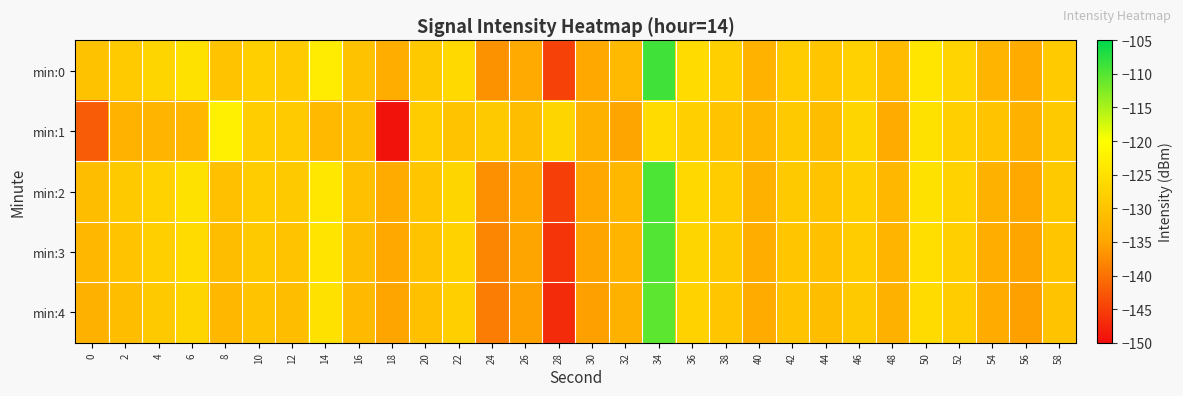

List the series in order of their peak value, highest first.

min:0, min:2, min:3, min:4, min:1